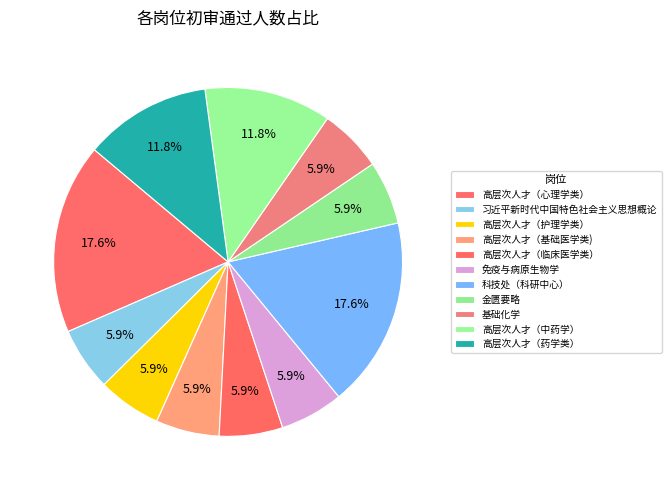

Does any single category account for the majority?

No